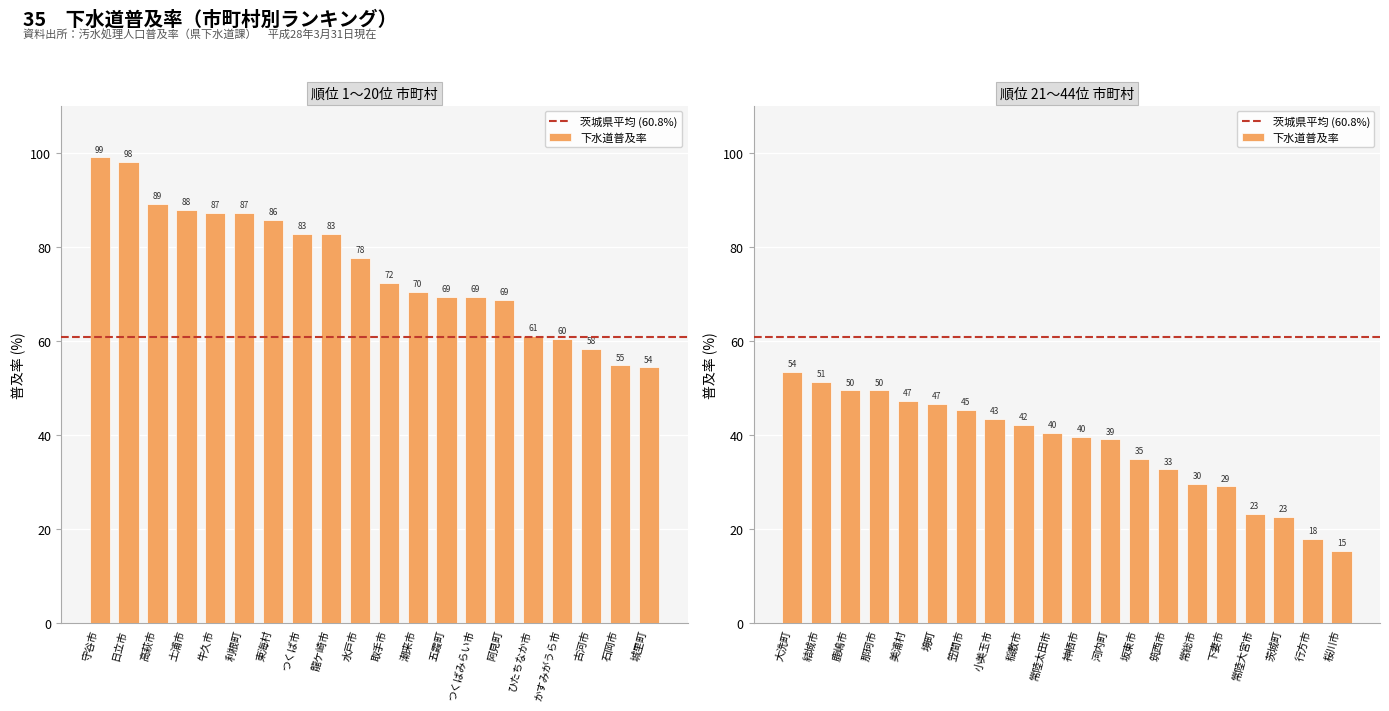

The value at 日立市 is 98.1. True or false?

True